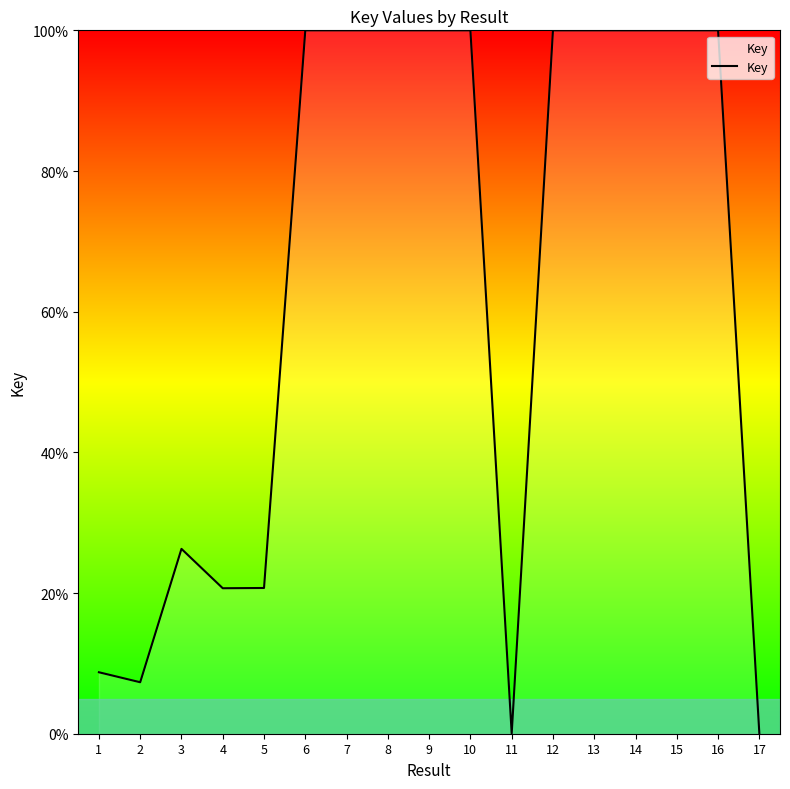

How many lines are shown in the chart?

1